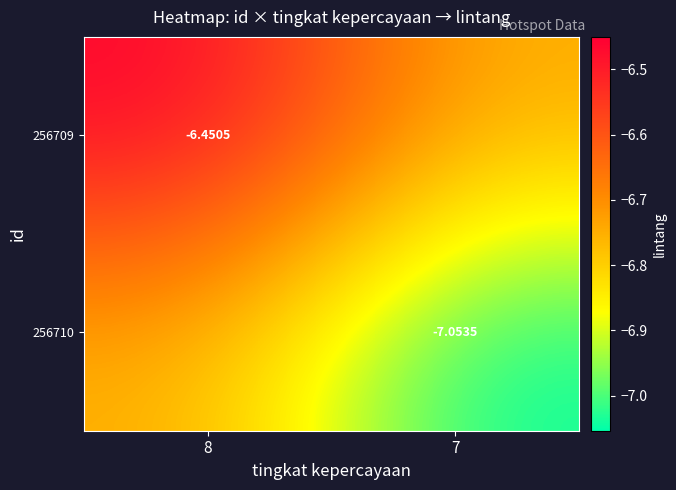

The 256710 series shows -12.1 at 7. True or false?

False